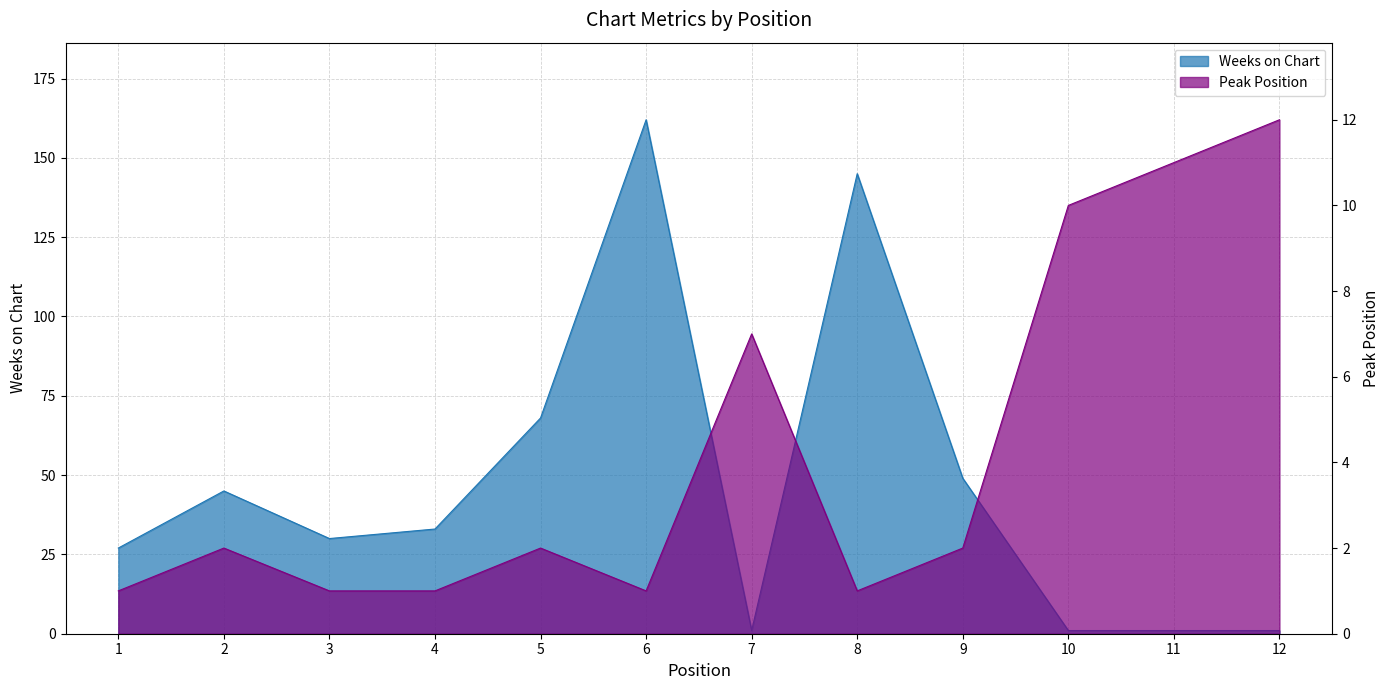

Which series has the largest range (max minus min)?

Weeks on Chart